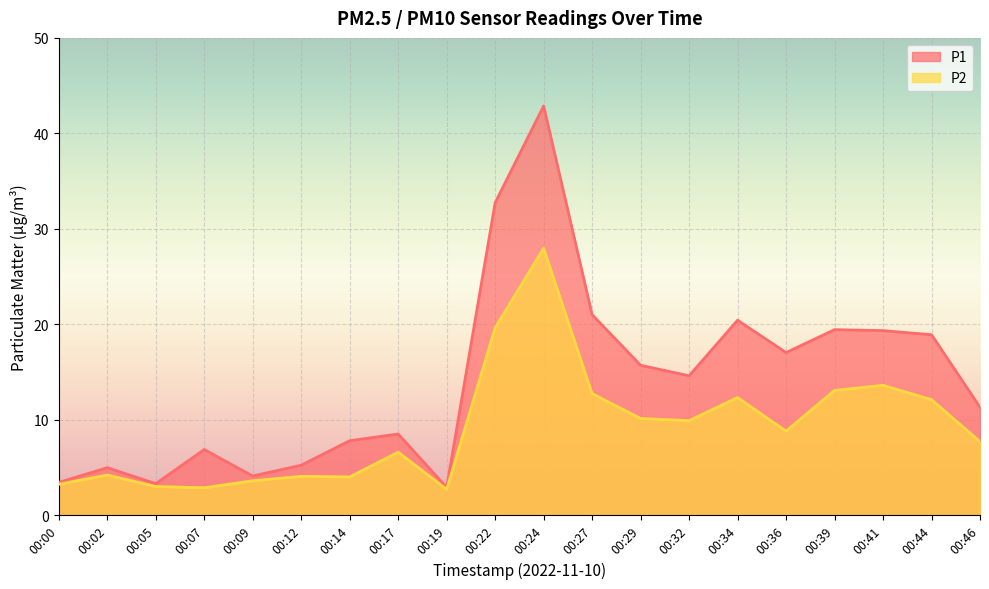

True or false: P2 has more than 1 interior local peaks.

True